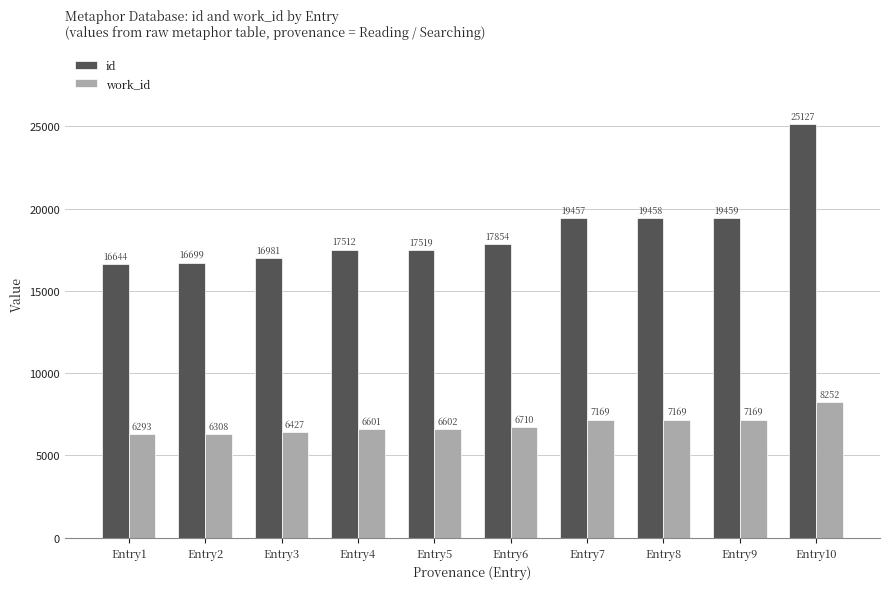

At Entry4, list the series in order from largest to smallest.

id, work_id